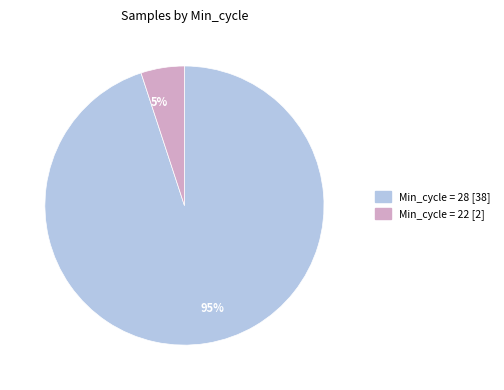

Between 5% and 95%, which is larger?

95%